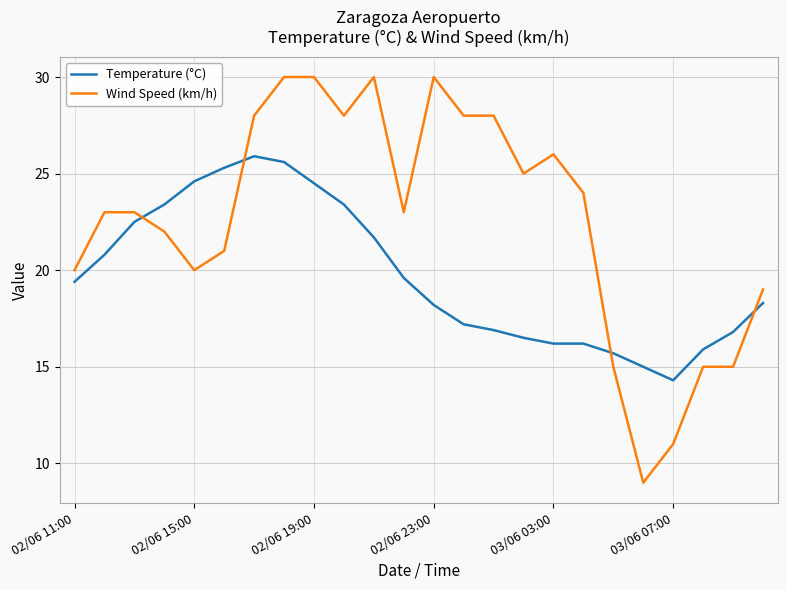

What is the difference between the maximum and minimum values in the Temperature (°C) series?

11.6